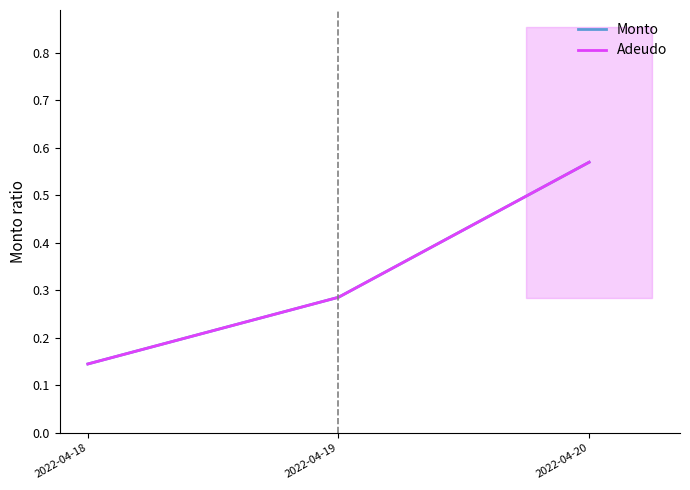

Which category has the lowest value across all series?

2022-04-18